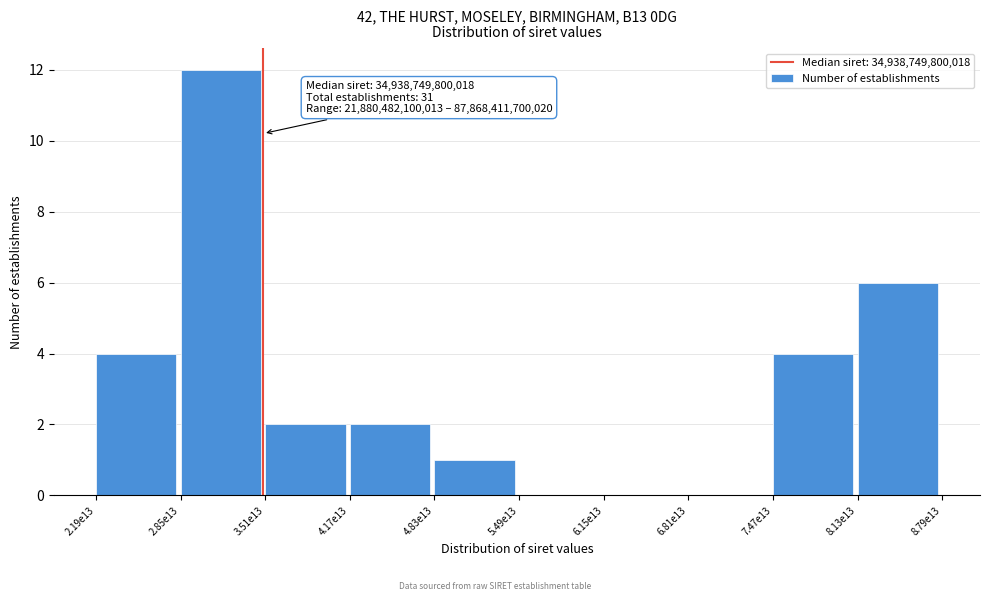

Reading right to left, list all the values displayed in this chart.

8.13e13=6	7.47e13=4	6.81e13=0	6.15e13=0	5.49e13=0	4.83e13=1	4.17e13=2	3.51e13=2	2.85e13=12	2.19e13=4